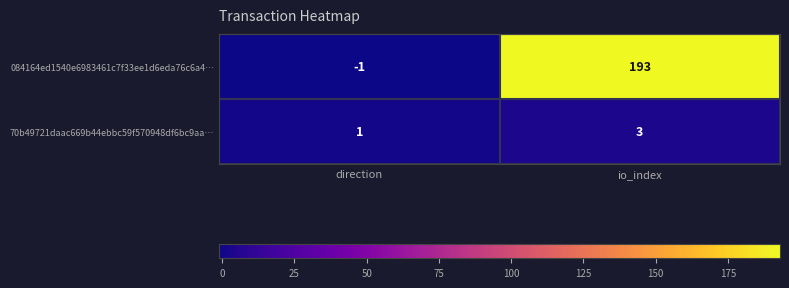

What is the difference between the 084164ed1540e6983461c7f33ee1d6eda76c6a4… values at direction and io_index?

194